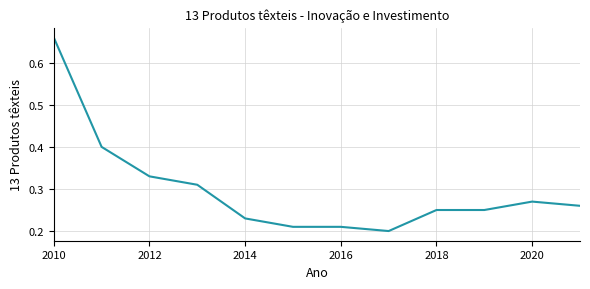

Does the chart have visible grid lines?

Yes